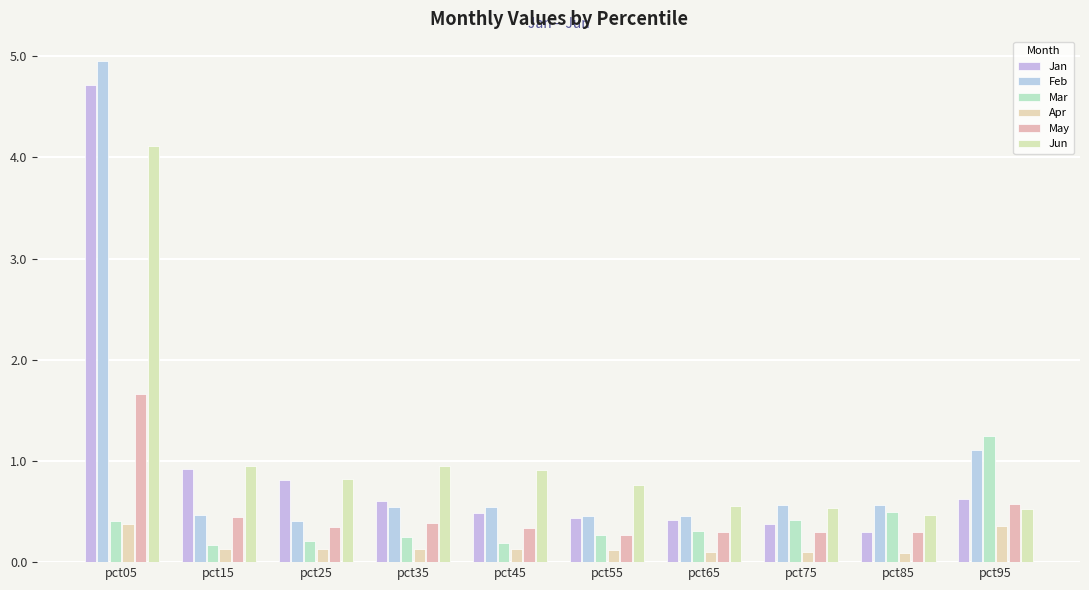

Reading left to right, what are all the values shown in this chart?

Jan: 4.7	0.9	0.8	0.6	0.5	0.4	0.4	0.4	0.3	0.6
Feb: 5.0	0.5	0.4	0.5	0.5	0.5	0.5	0.6	0.6	1.1
Mar: 0.4	0.2	0.2	0.3	0.2	0.3	0.3	0.4	0.5	1.2
Apr: 0.4	0.1	0.1	0.1	0.1	0.1	0.1	0.1	0.1	0.4
May: 1.7	0.4	0.3	0.4	0.3	0.3	0.3	0.3	0.3	0.6
Jun: 4.1	0.9	0.8	1.0	0.9	0.8	0.6	0.5	0.5	0.5